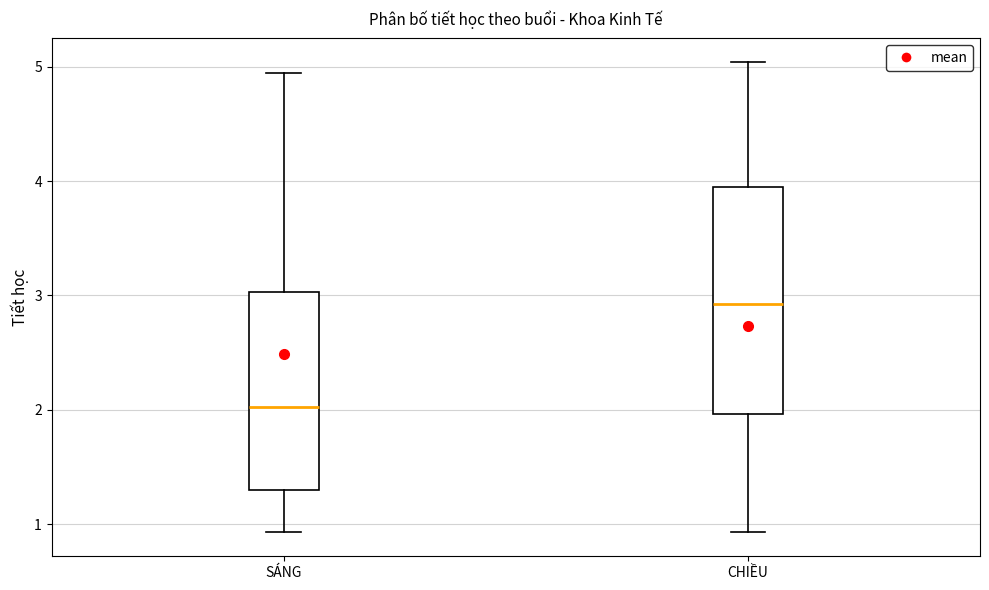

Reading left to right, read every box against the y-axis: the position of its median line, the range the box covers, and the ends of its whiskers. The values are not printed on the chart, so give them approximately, as read against the axis.

SÁNG: median 2.0, box 1.3 to 3.0, whiskers 0.9 to 4.9
CHIỀU: median 2.9, box 2.0 to 4.0, whiskers 0.9 to 5.0